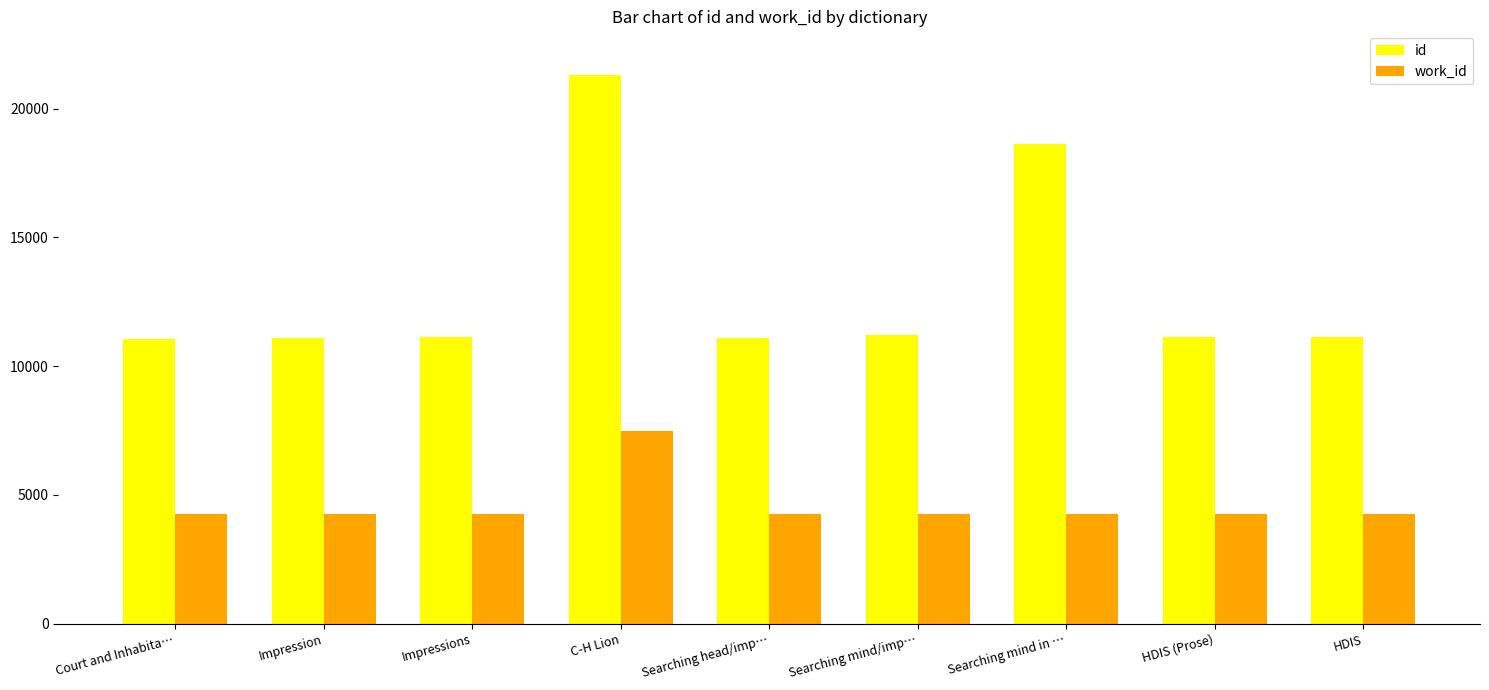

Which category has the highest value across all series?

C-H Lion